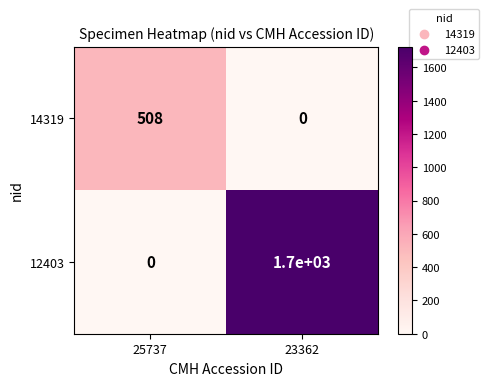

Reading right to left, extract all data points from this chart.

14319: 0	508
12403: 1700	0